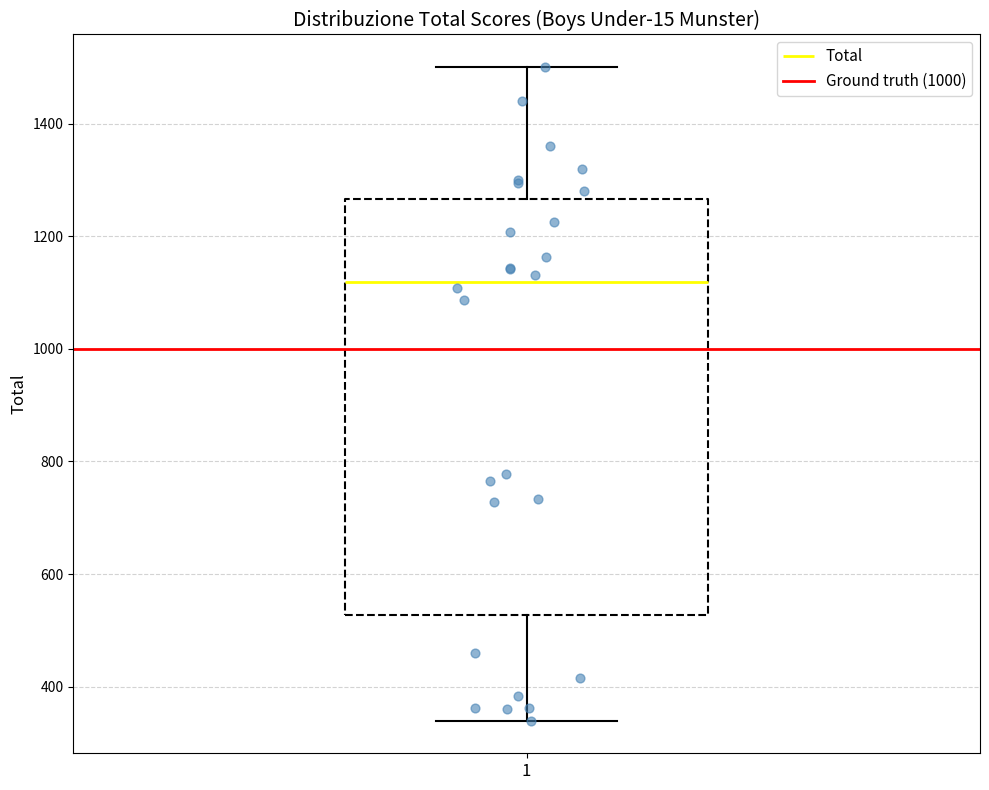

Transcribe this box plot: give where the median line is, the range the box spans, and where the two whiskers end, as read against the y-axis. The values are not printed on the chart, so give them approximately, as read against the axis.

median 1120, box 520 to 1260, whiskers 340 to 1500